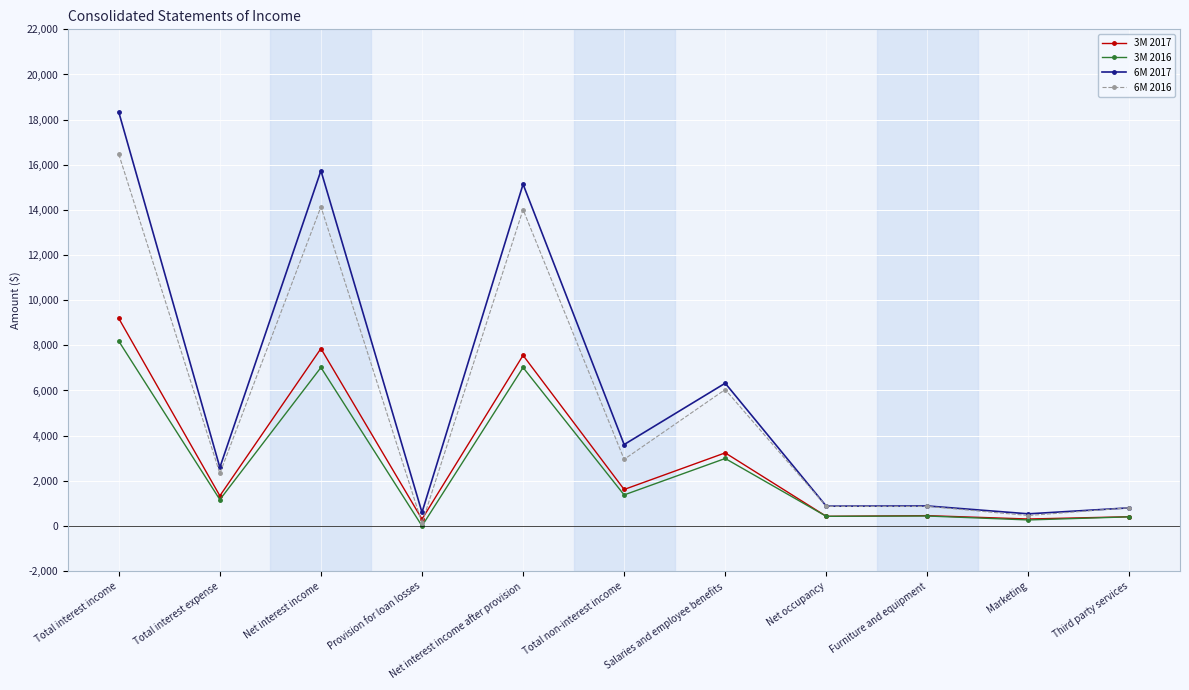

The 3M 2016 series shows 7019 at Net interest income after provision. True or false?

True